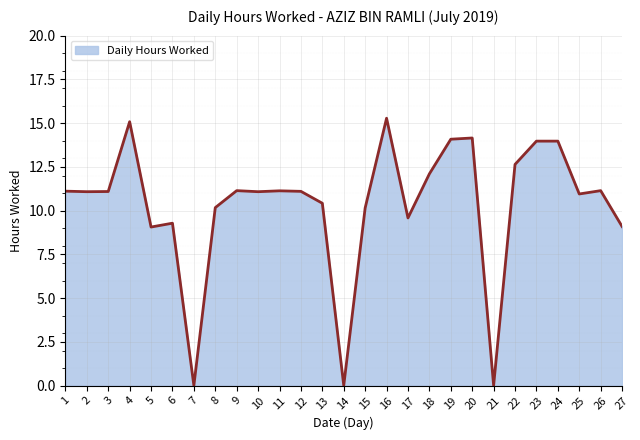

What is the maximum value shown in the chart?

15.3